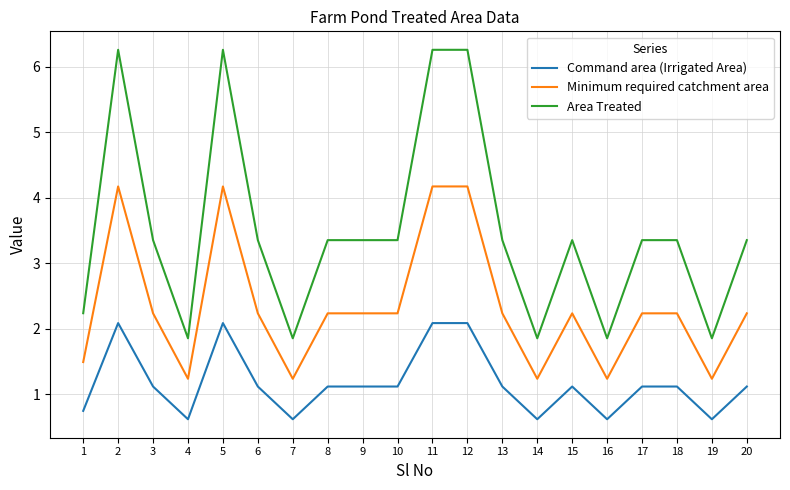

Count the number of data series in this chart.

3